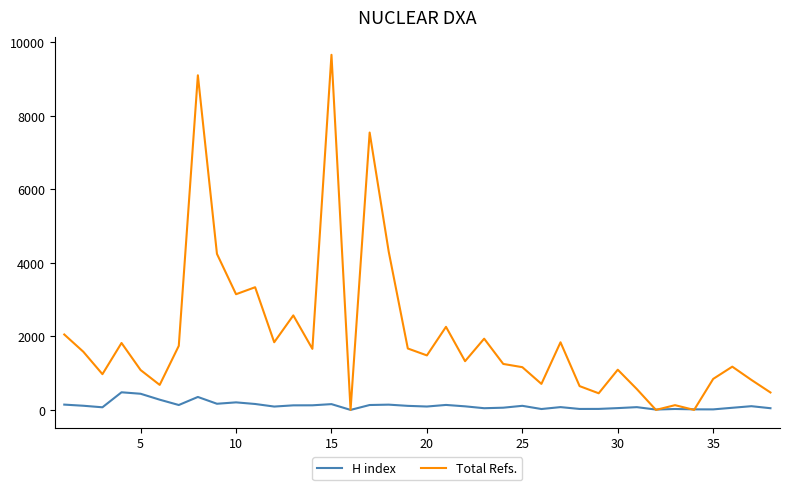

Rank the series by their maximum value, from highest to lowest.

Total Refs., H index